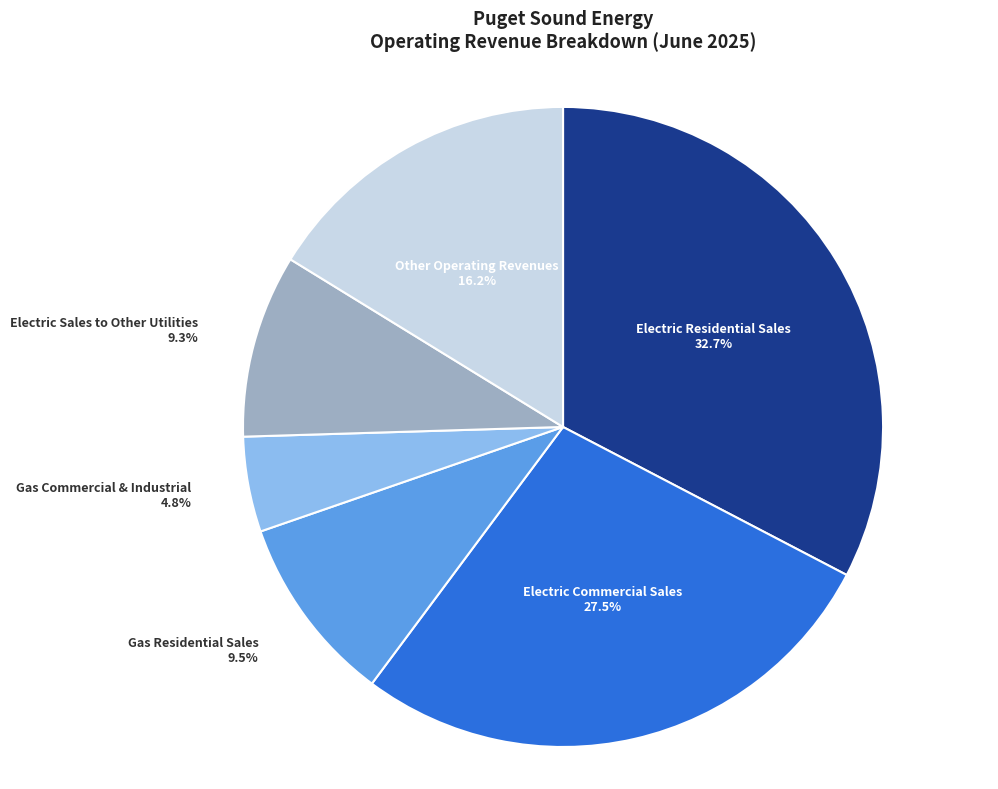

Does Electric Residential Sales account for over 50% of the chart?

No